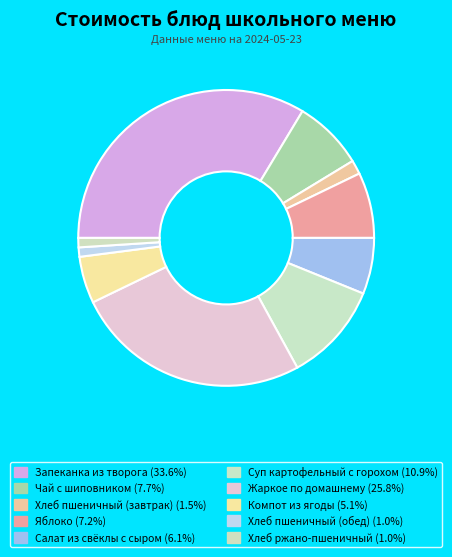

To the nearest percent, what is the difference between the Запеканка из творога and Жаркое по домашнему slice percentages?

8%